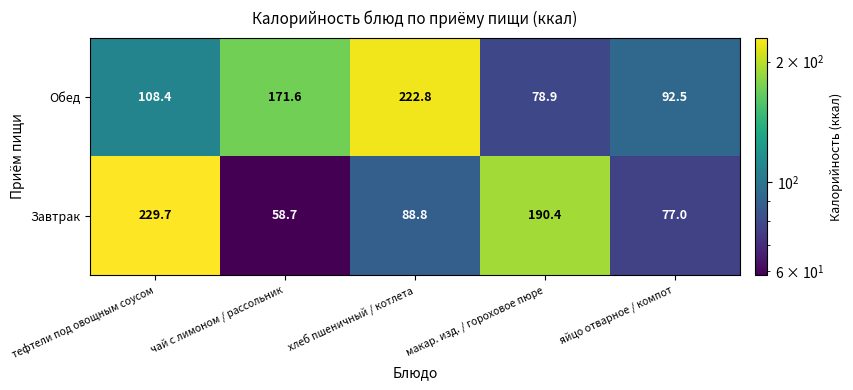

Reading right to left, list all the values displayed in this chart.

Обед: 92.5	78.9	222.8	171.6	108.4
Завтрак: 77.0	190.4	88.8	58.7	229.7